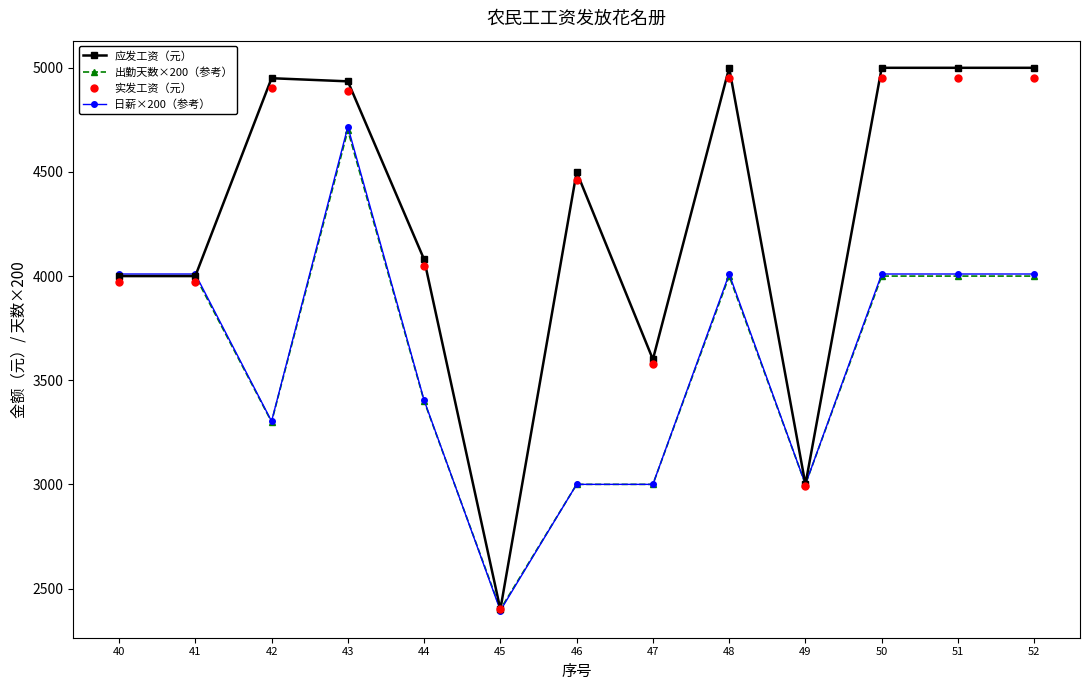

What are all the series names shown in the legend?

应发工资（元）, 出勤天数×200（参考）, 实发工资（元）, 日薪×200（参考）